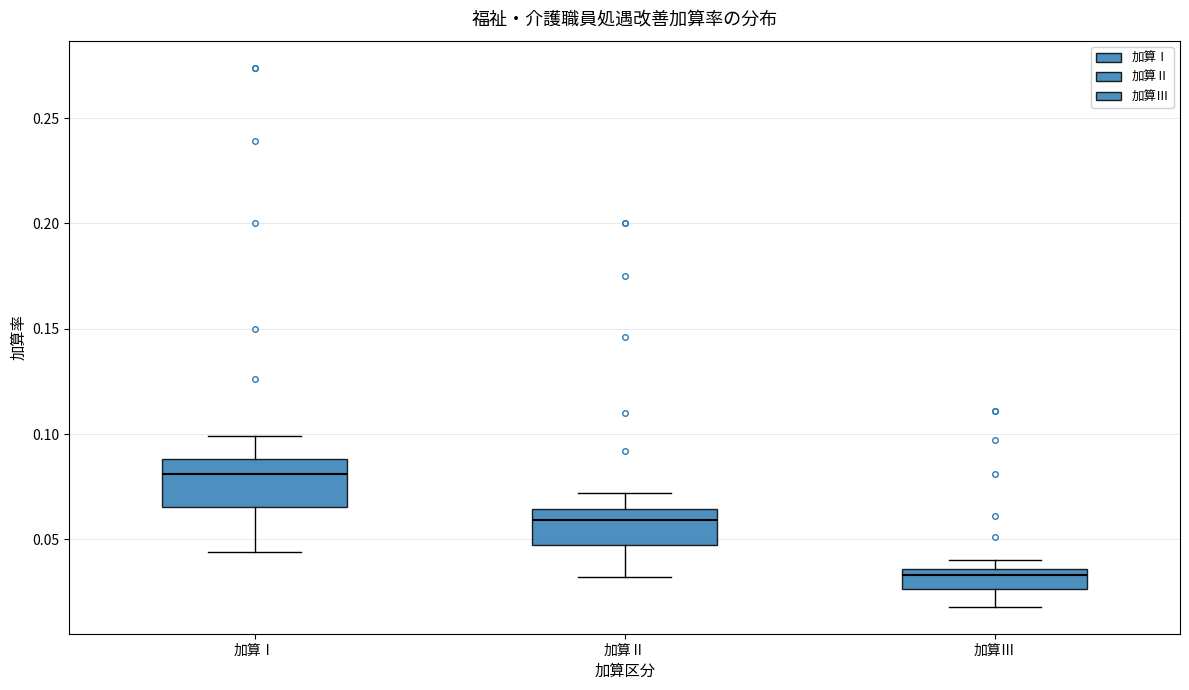

Where is the lower edge of the box for 加算Ⅲ on the y-axis? The values are not printed on the chart, so give them approximately, as read against the axis.

0.025